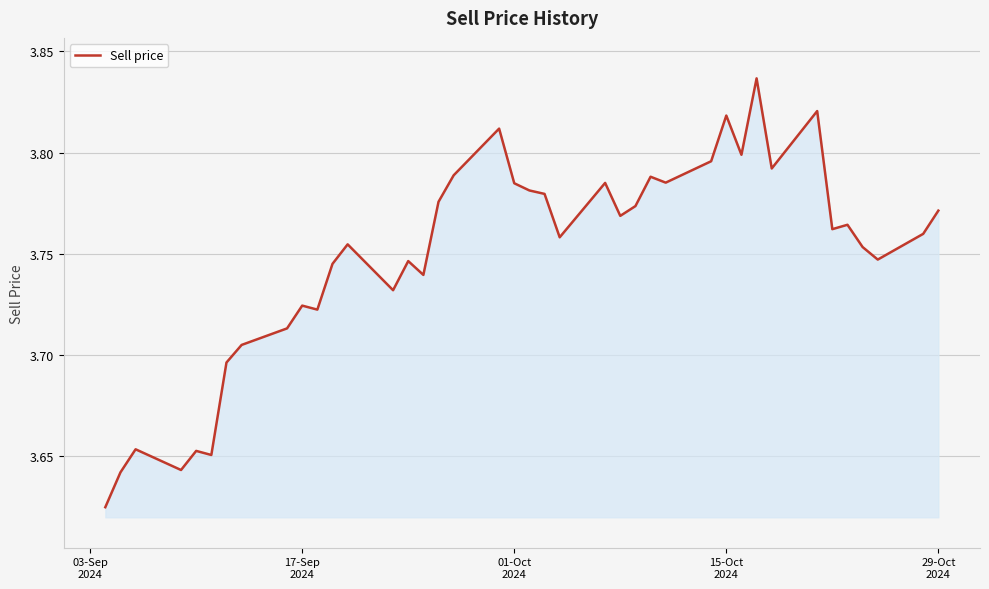

Reading right to left, what are all the values shown in this chart?

3.8	3.8	3.7	3.8	3.8	3.8	3.8	3.8	3.8	3.8	3.8	3.8	3.8	3.8	3.8	3.8	3.8	3.8	3.8	3.8	3.8	3.8	3.8	3.8	3.7	3.7	3.7	3.8	3.7	3.7	3.7	3.7	3.7	3.7	3.7	3.7	3.6	3.7	3.6	3.6